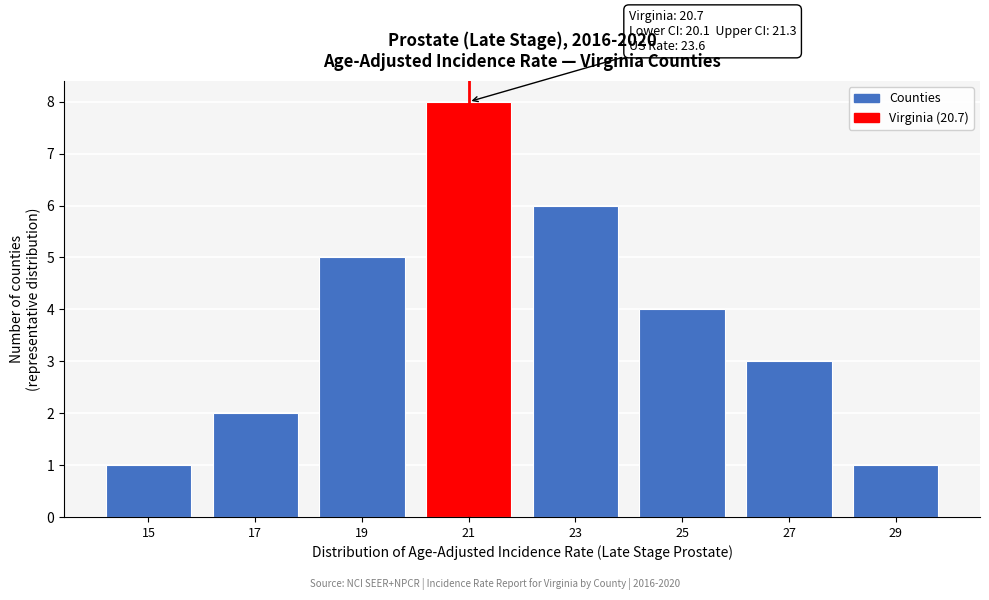

Reading left to right, list all the values displayed in this chart.

1	2	5	8	6	4	3	1